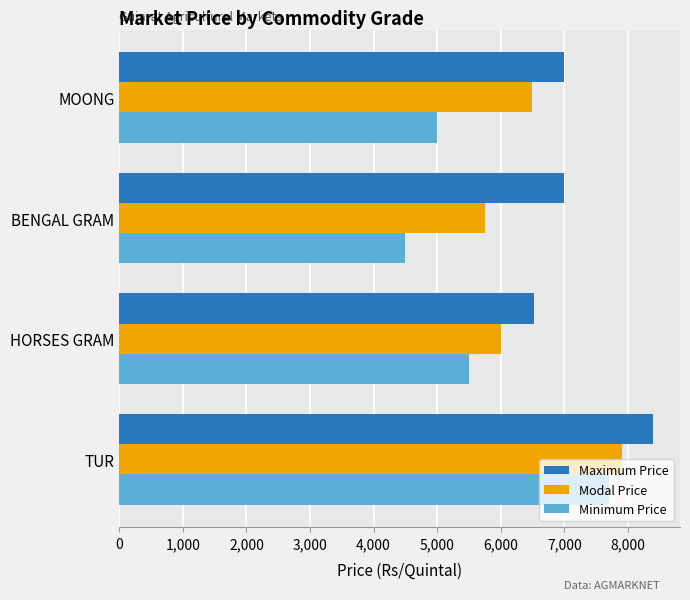

Where is Minimum Price nearest to the value 6100?

HORSES GRAM